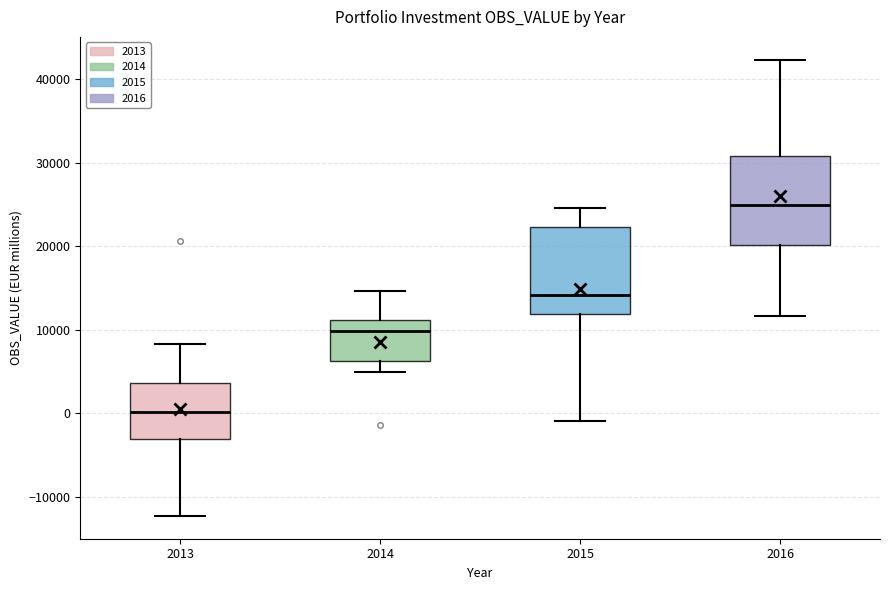

Reading left to right, read every box against the y-axis: the position of its median line, the range the box covers, and the ends of its whiskers. The values are not printed on the chart, so give them approximately, as read against the axis.

2013: median 0, box -3000 to 4000, whiskers -12000 to 8000
2014: median 10000, box 6000 to 11000, whiskers 5000 to 15000
2015: median 14000, box 12000 to 22000, whiskers -1000 to 25000
2016: median 25000, box 20000 to 31000, whiskers 12000 to 42000